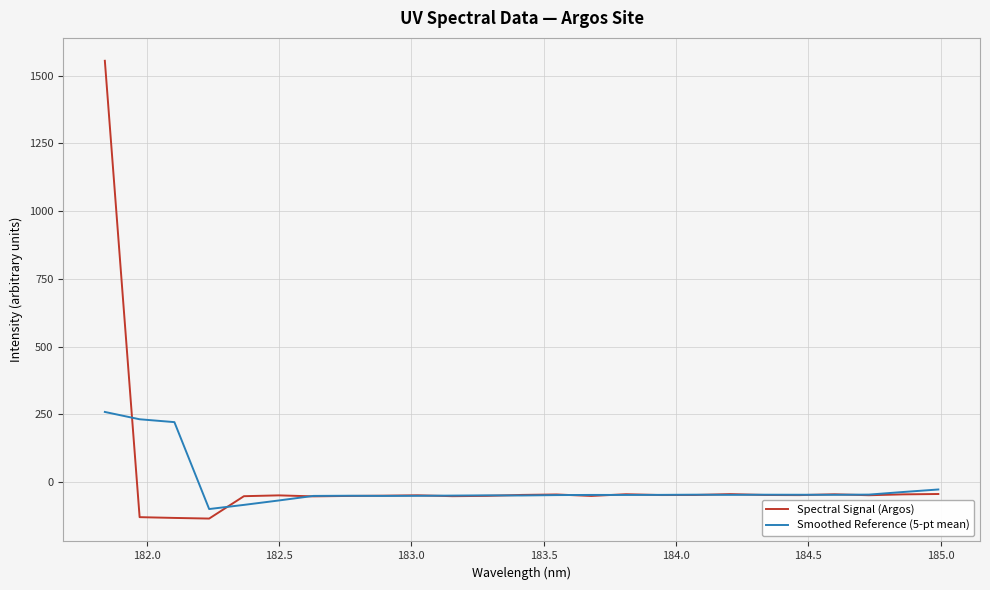

What is the maximum value for Spectral Signal (Argos)?

1555.1